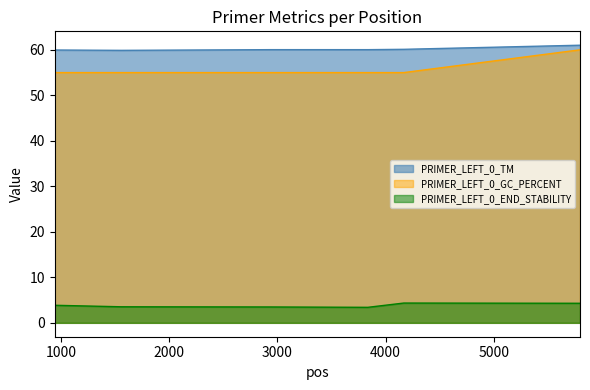

What is the value of the PRIMER_LEFT_0_END_STABILITY point at the 2nd from the left?

3.5